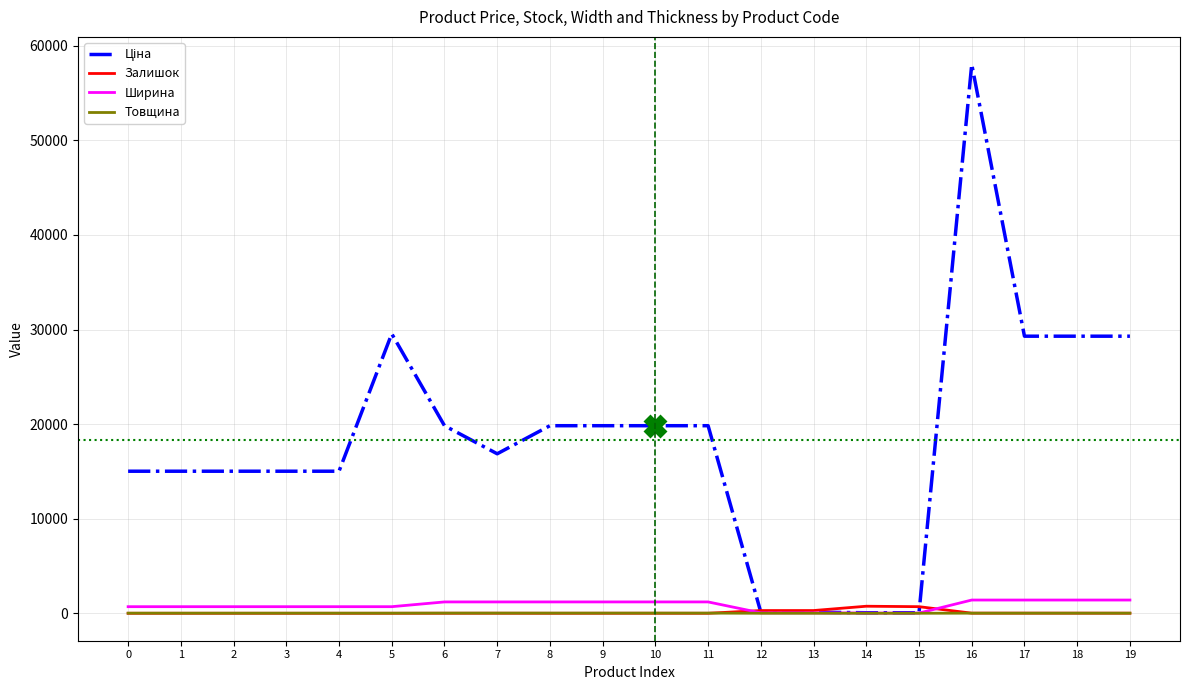

At which category is the sum across all series the highest?

16